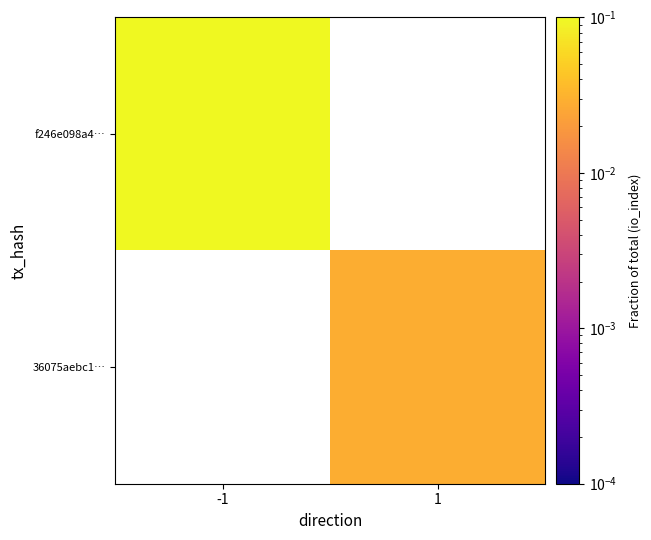

List the series in order of their peak value, lowest first.

f246e098a4…, 36075aebc1…